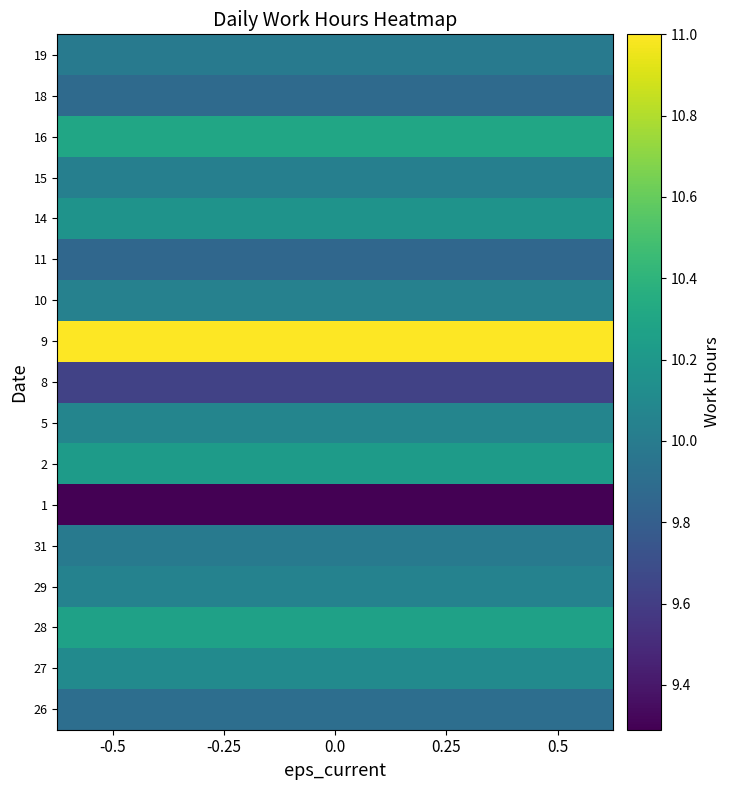

Between -0.25 and 0.0, which series saw the biggest shift?

26